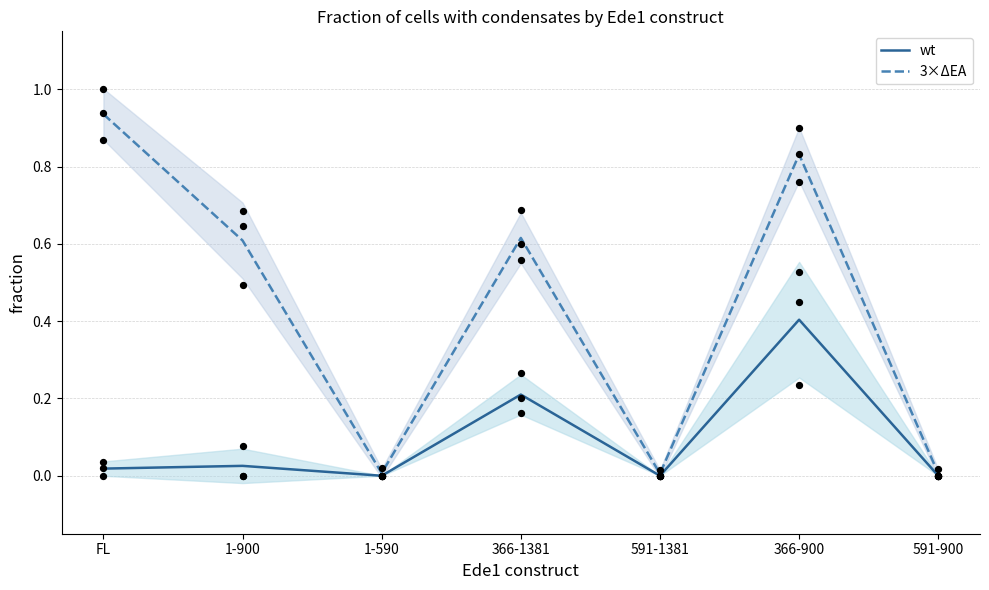

At which category is the sum across all series the highest?

366-900